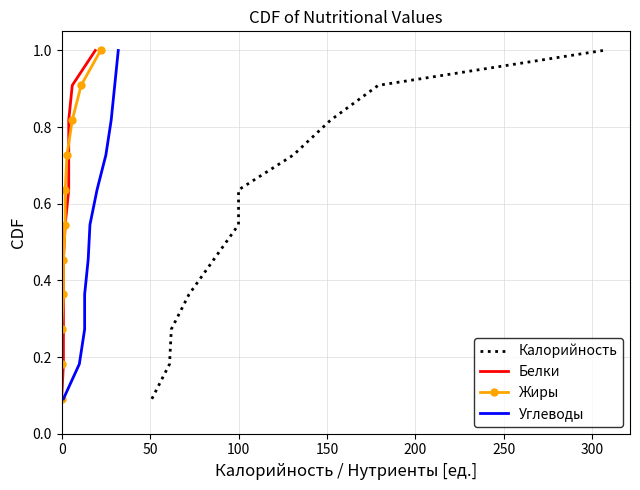

Does the chart have visible grid lines?

Yes